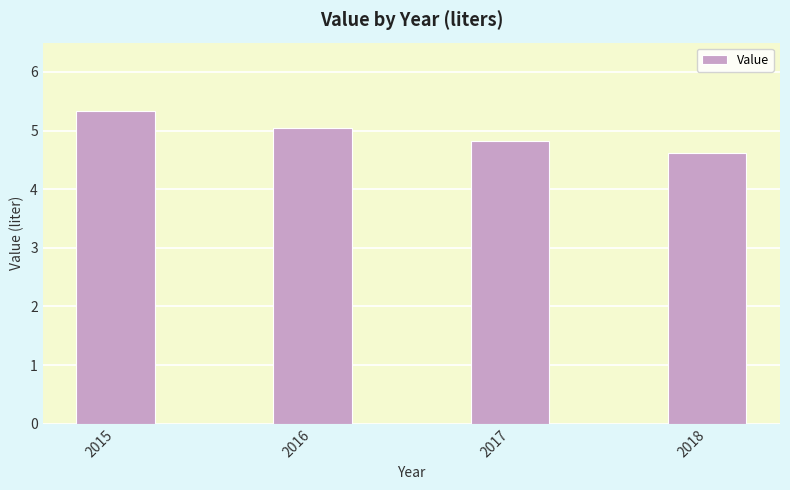

The chart shows a value of 4.6 at 2018. True or false?

True